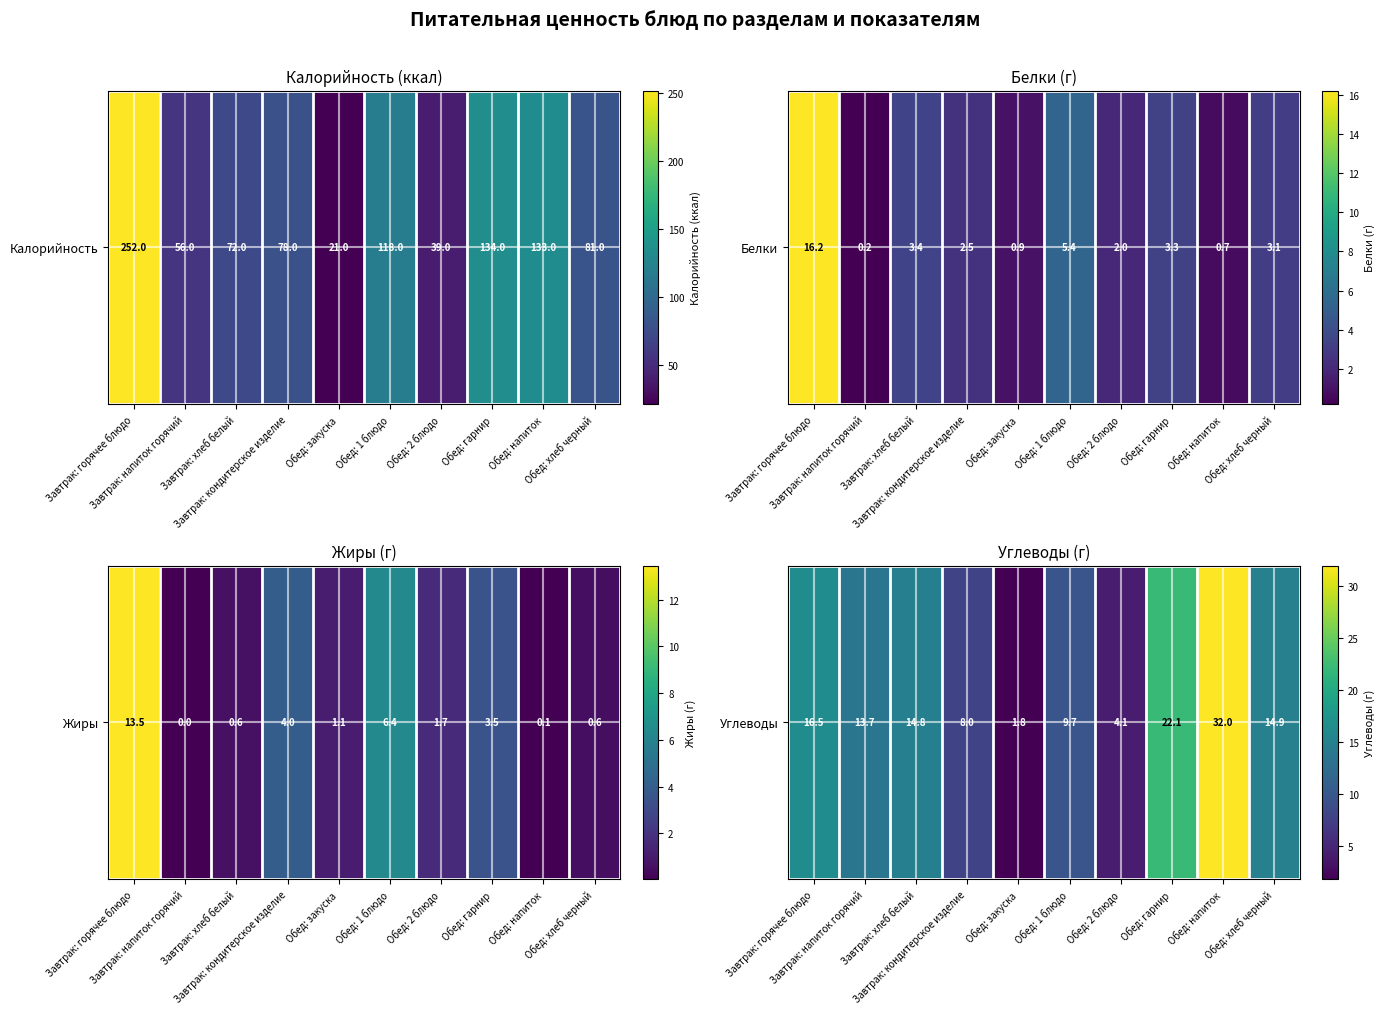

Is it true that the value at Обед: закуска is 0.9?

False